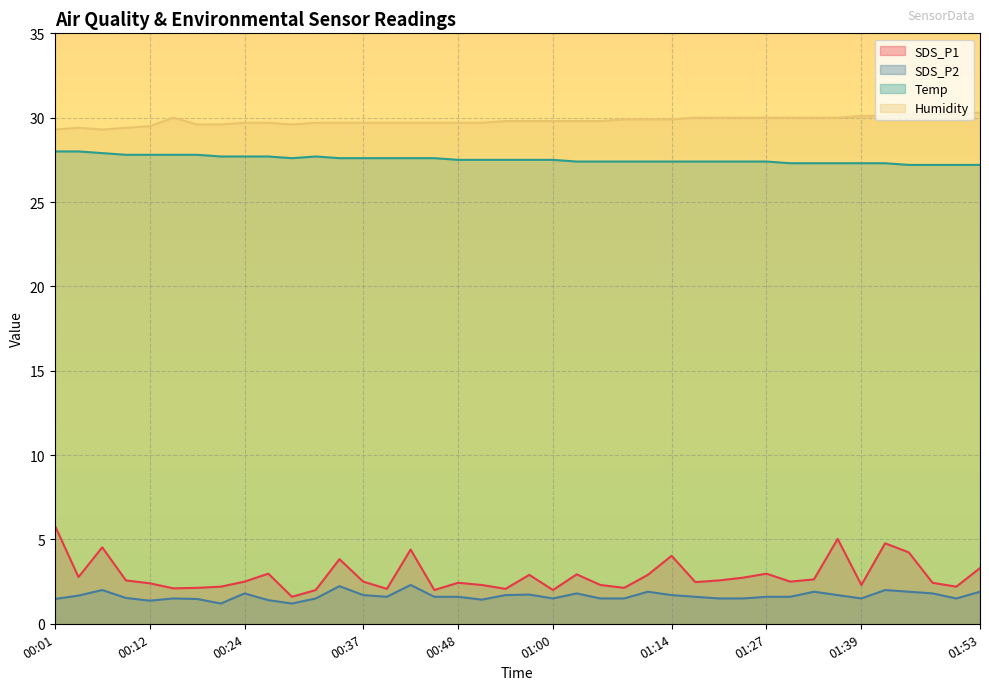

True or false: Temp and SDS_P1 intersect in this chart.

False